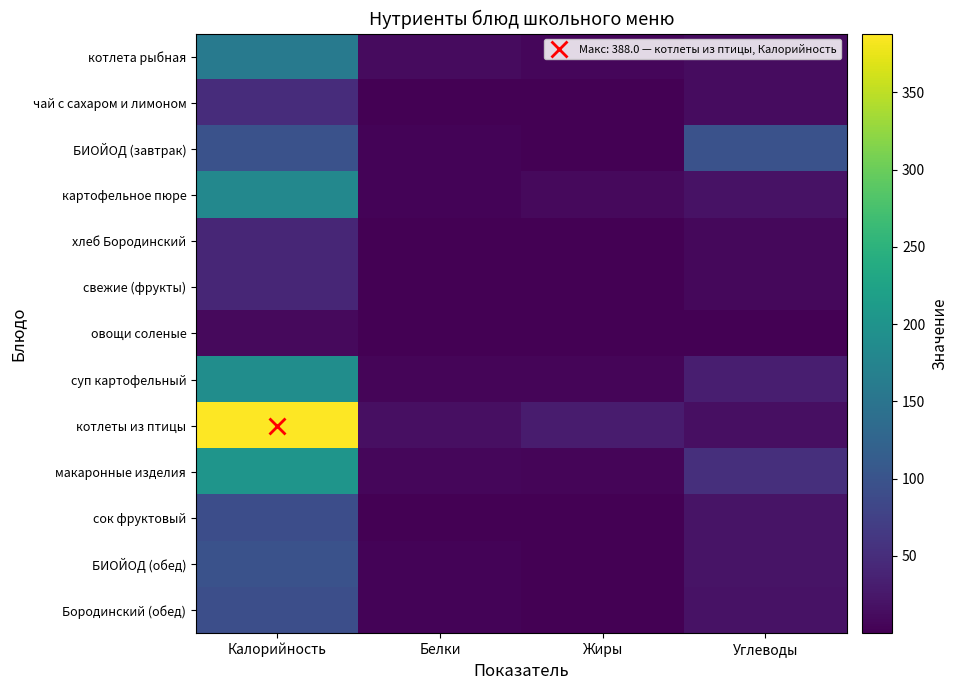

At which category is the sum across all series the highest?

Калорийность